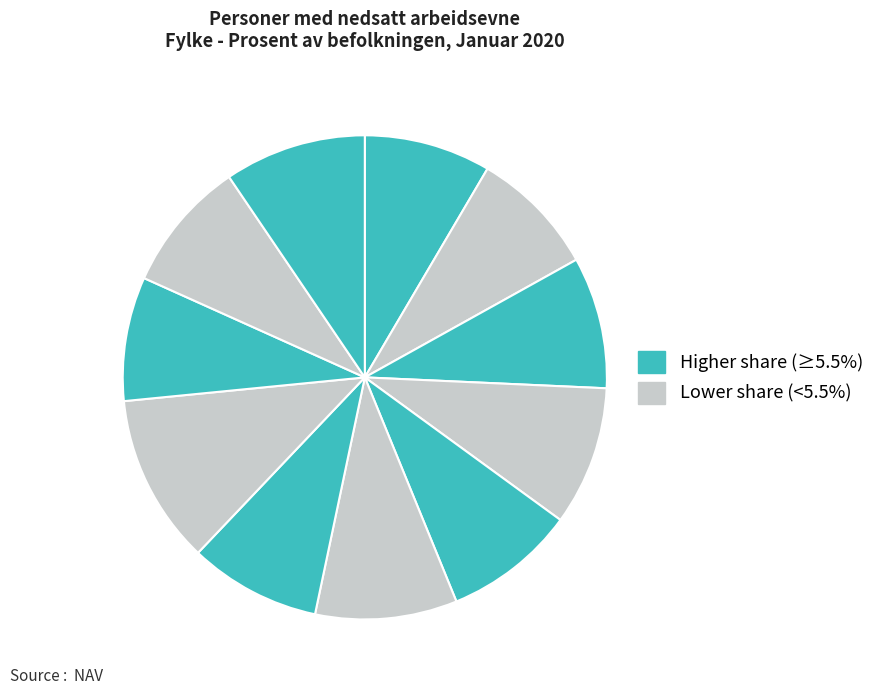

Count the number of slices in the pie.

11